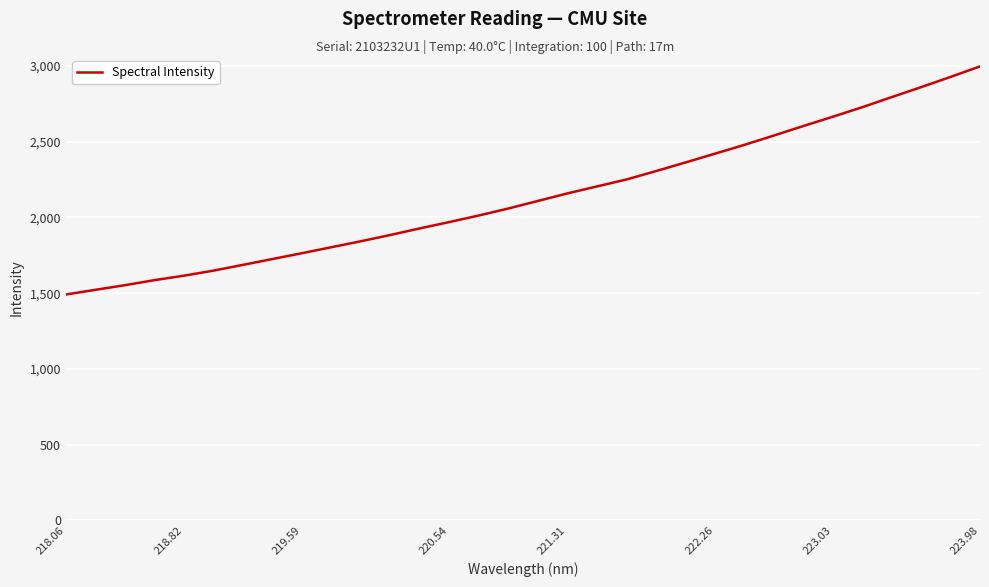

What is the difference between the maximum and minimum values?

1505.5